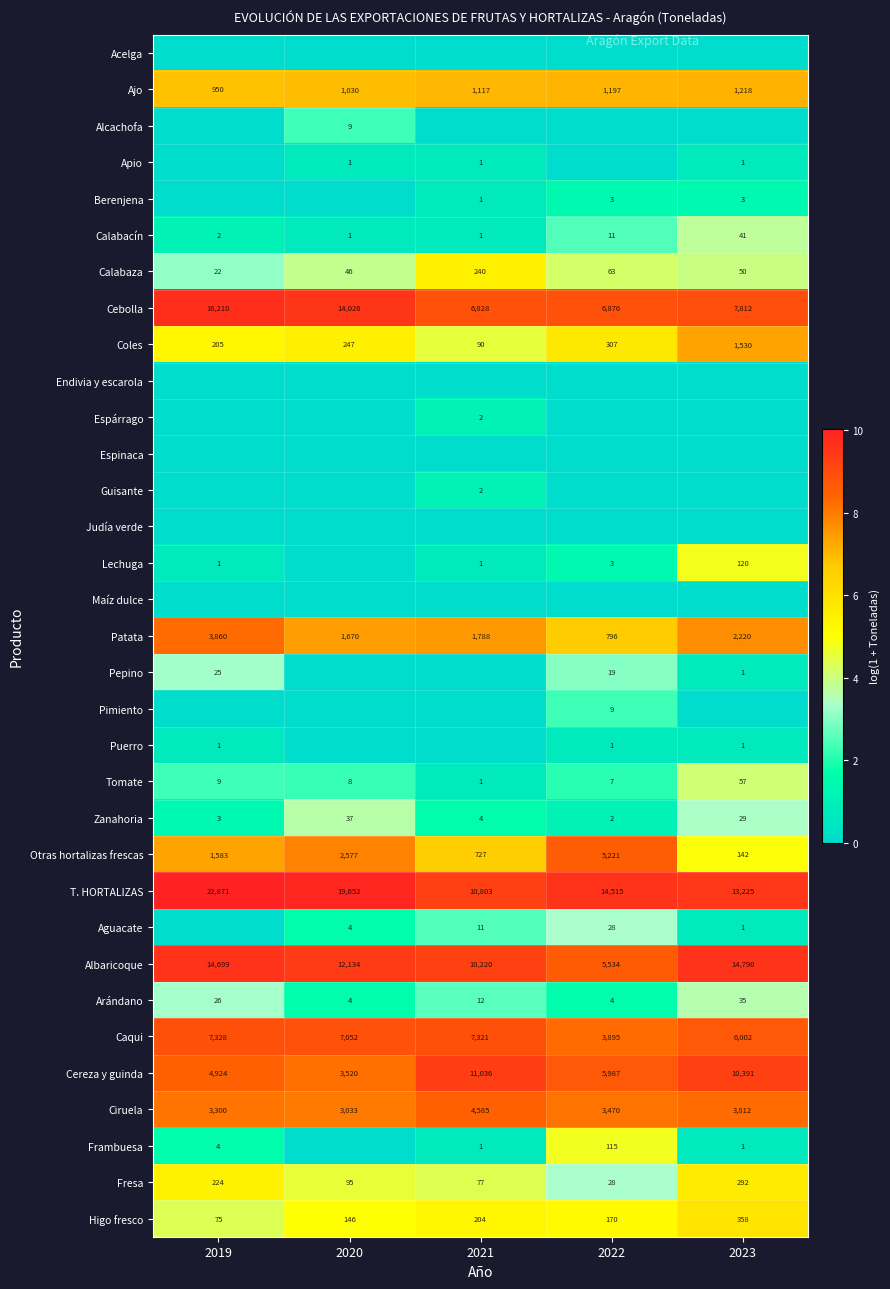

Which has a higher value, 2022 or 2020?

2022